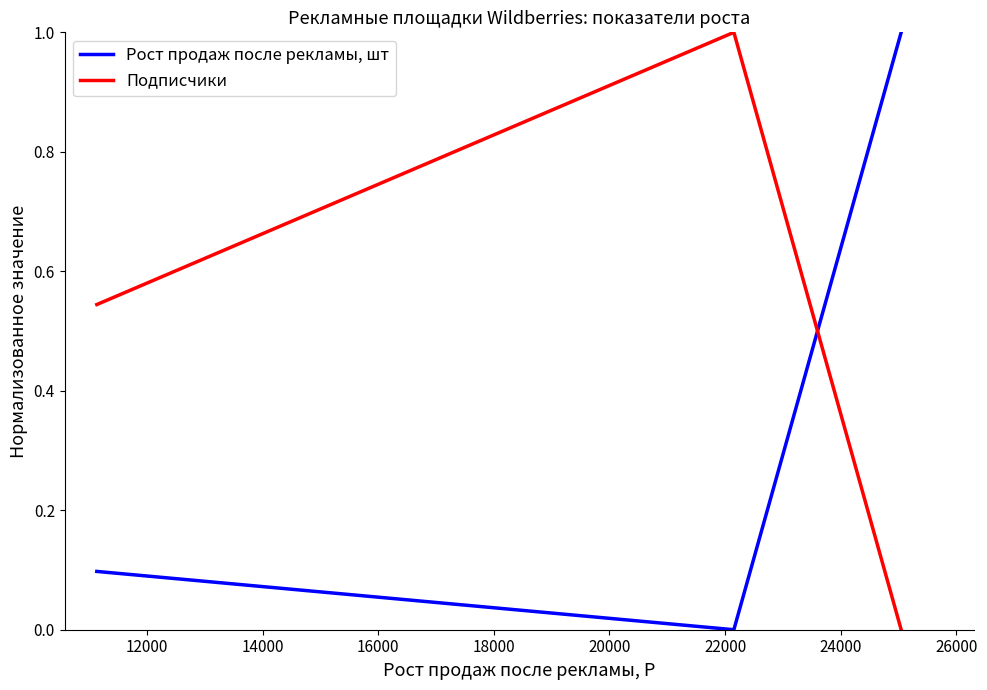

What is the average value of the Рост продаж после рекламы, шт series?

0.4